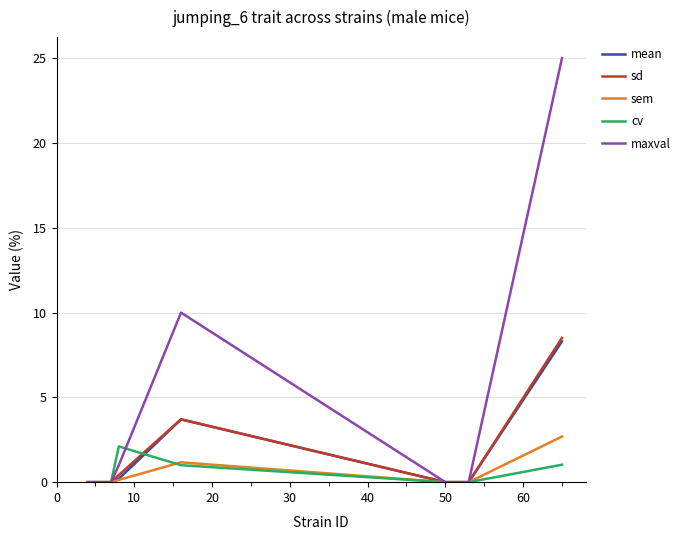

Which series has the largest total across all categories?

maxval